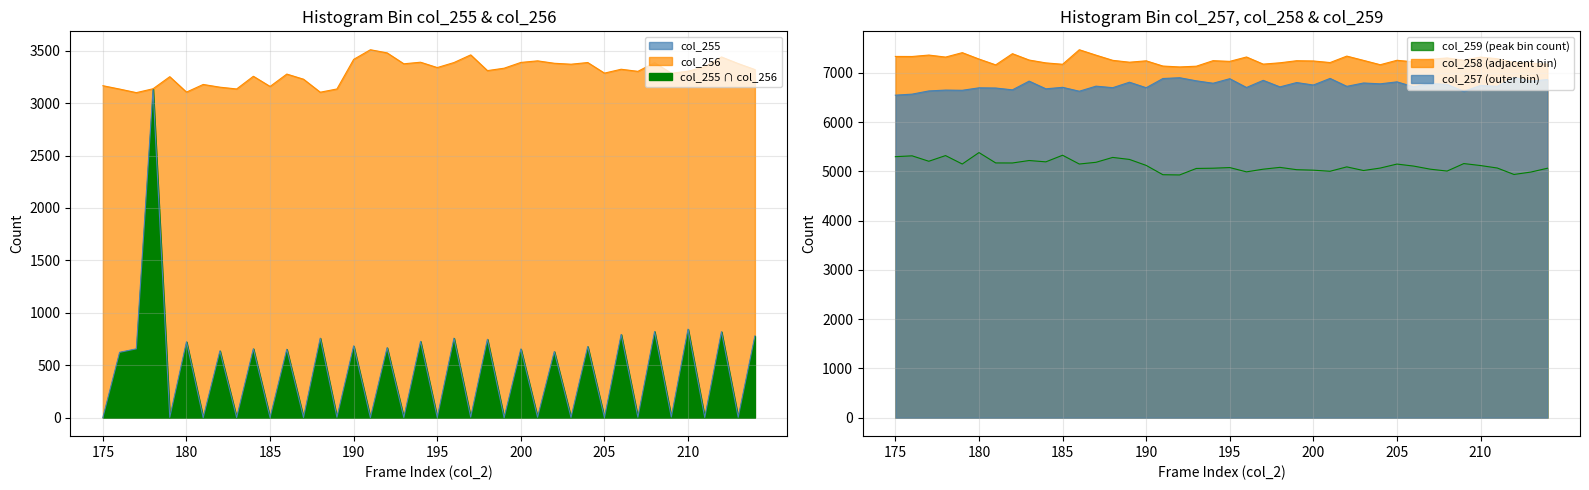

Between 181 and 190, which is larger?

181